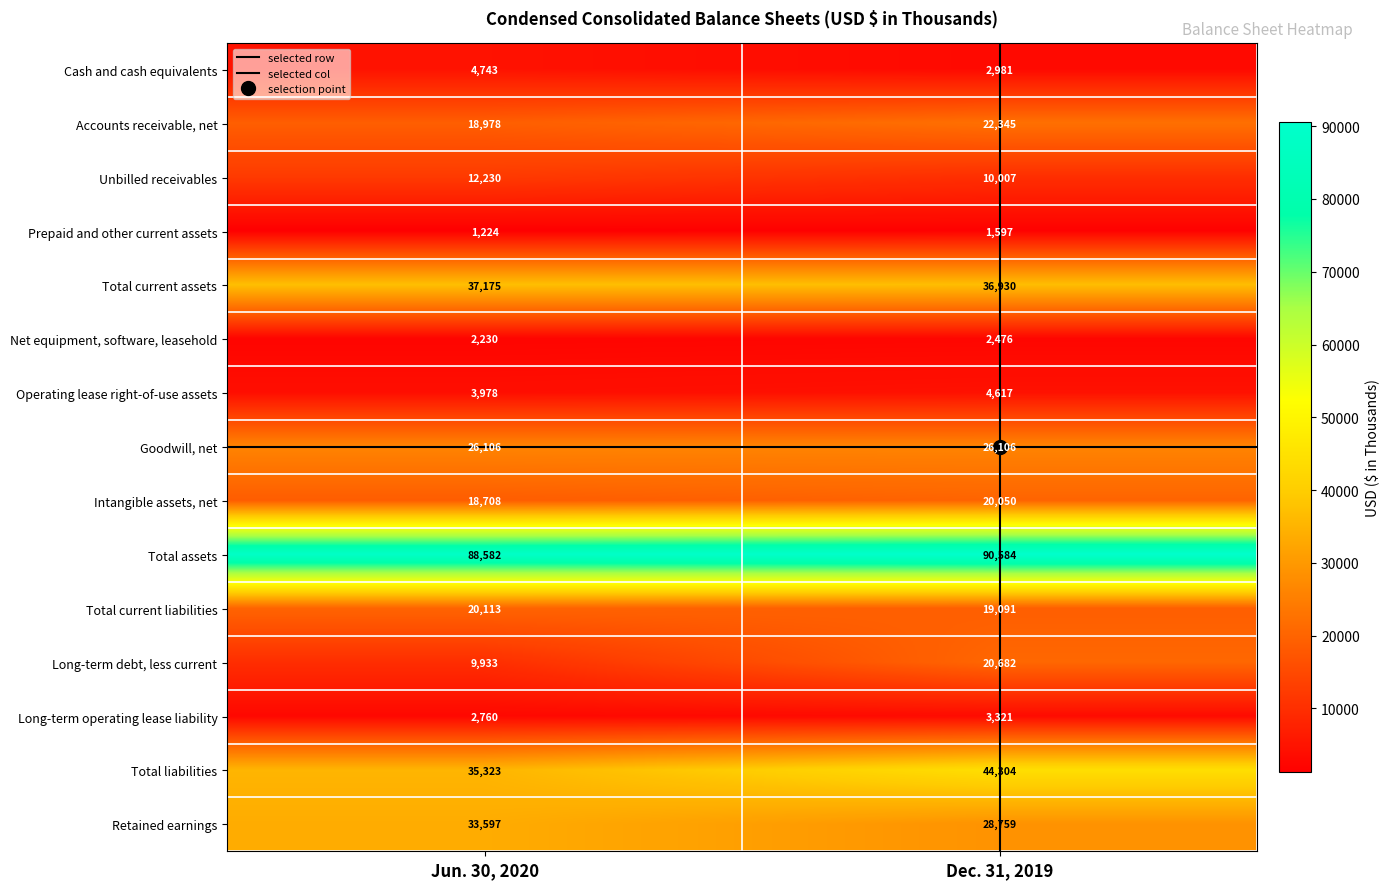

What is the difference between the maximum and minimum values in the Long-term debt, less current series?

10749